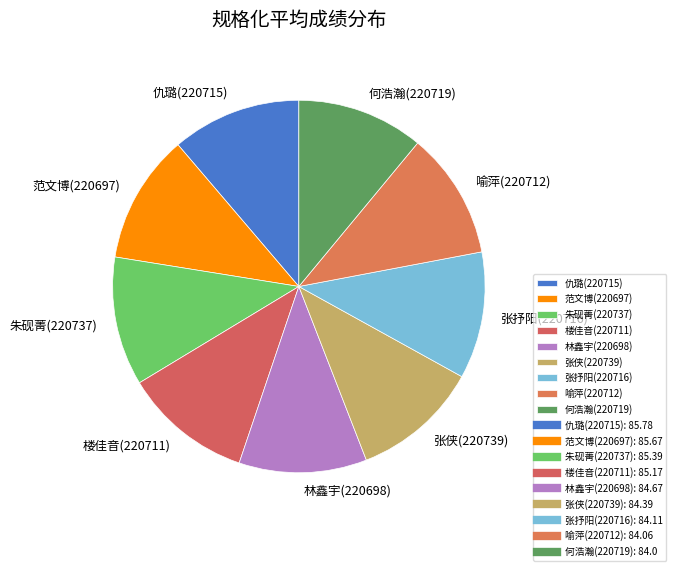

Is there a majority slice in this chart?

No